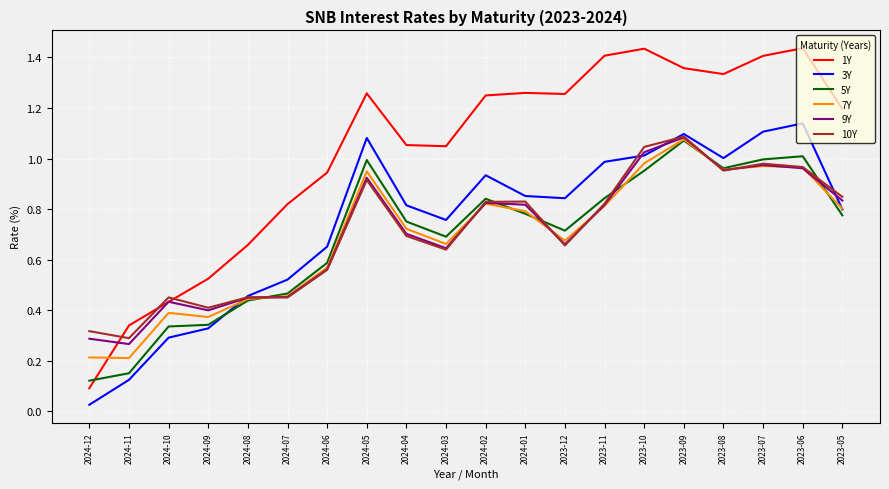

What position from the right is 2023-10?

6